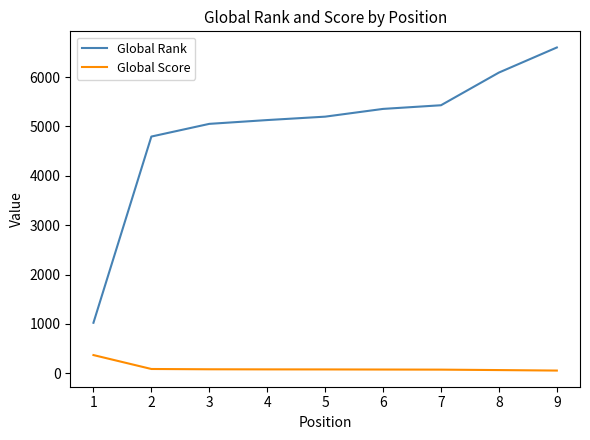

Does the chart have visible grid lines?

No